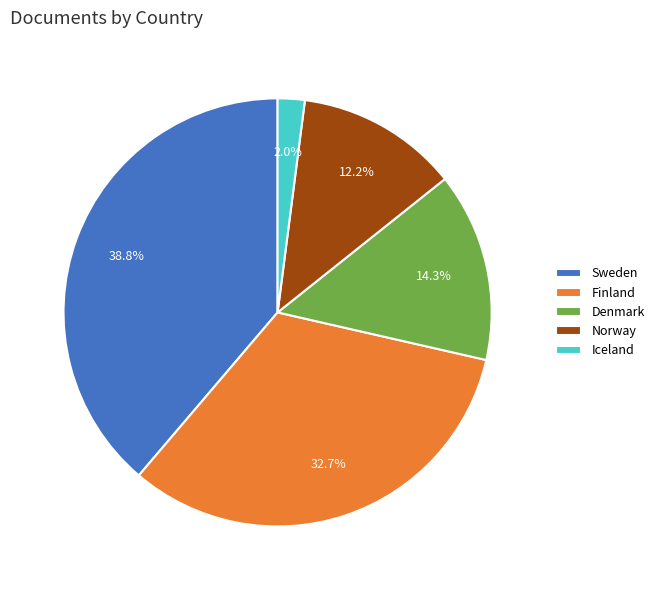

What percentage is the Sweden slice, to the nearest percent?

39%